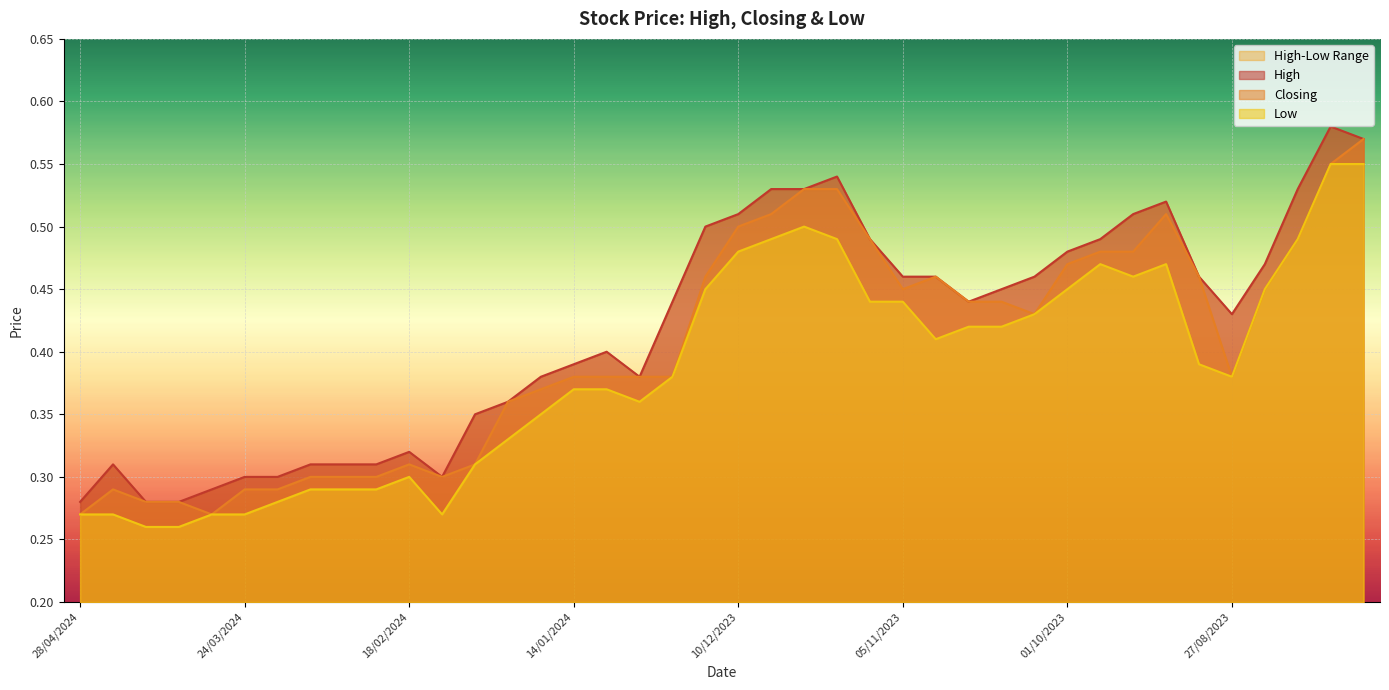

The value of High at 10/03/2024 is 0.3. True or false?

True